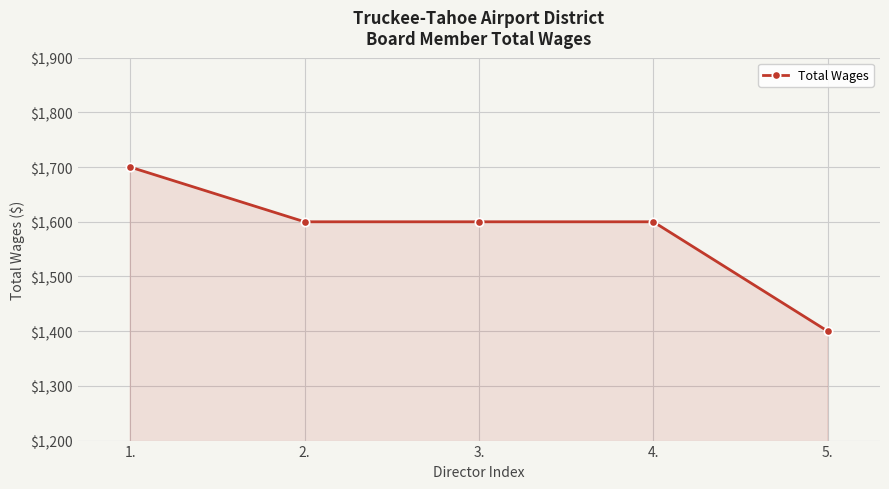

What is the sum of all values?

7900